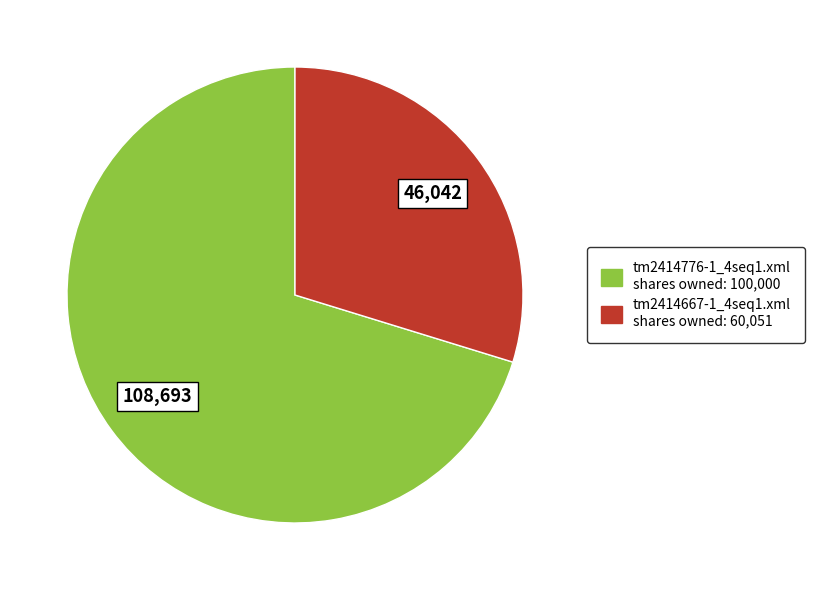

Combined, do tm2414667-1_4seq1.xml and tm2414776-1_4seq1.xml account for over 50%?

Yes